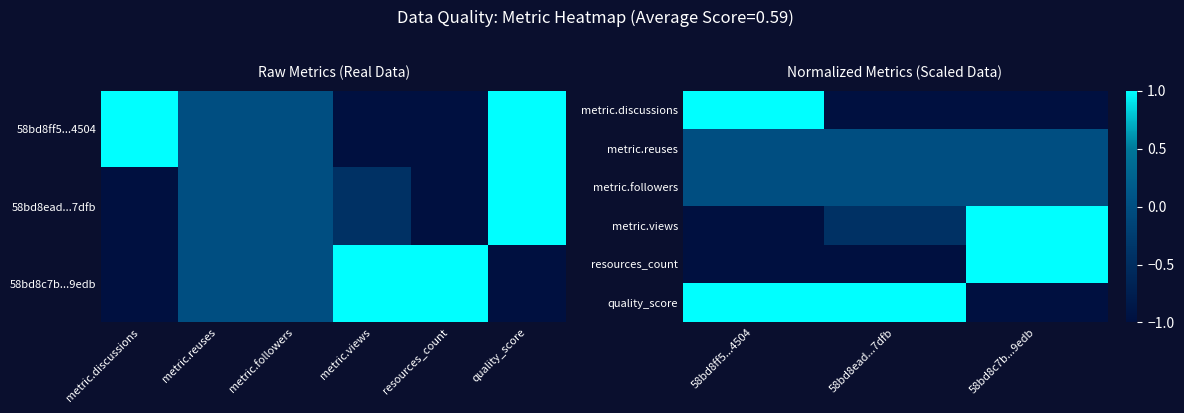

How many values in the quality_score series are below 1?

1